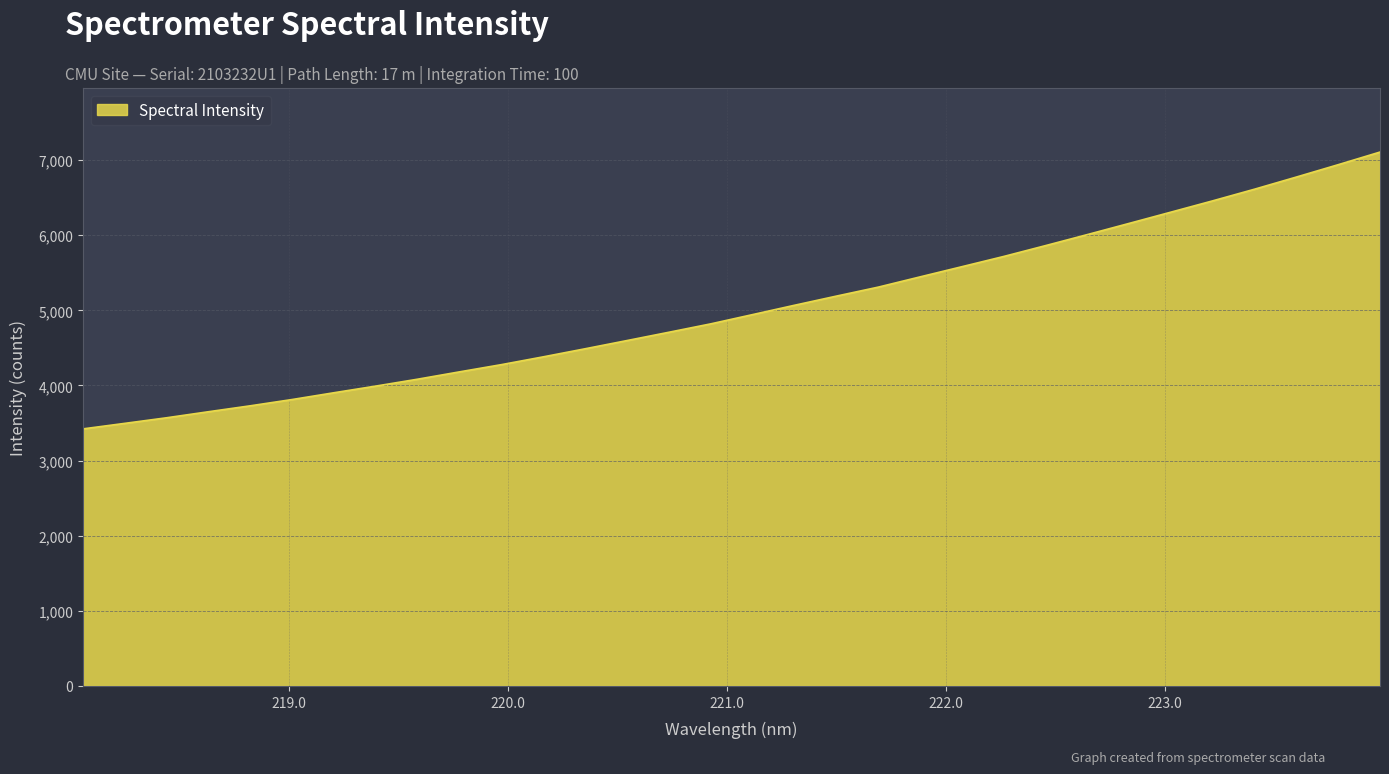

What is the difference between the maximum and minimum values?

3685.6